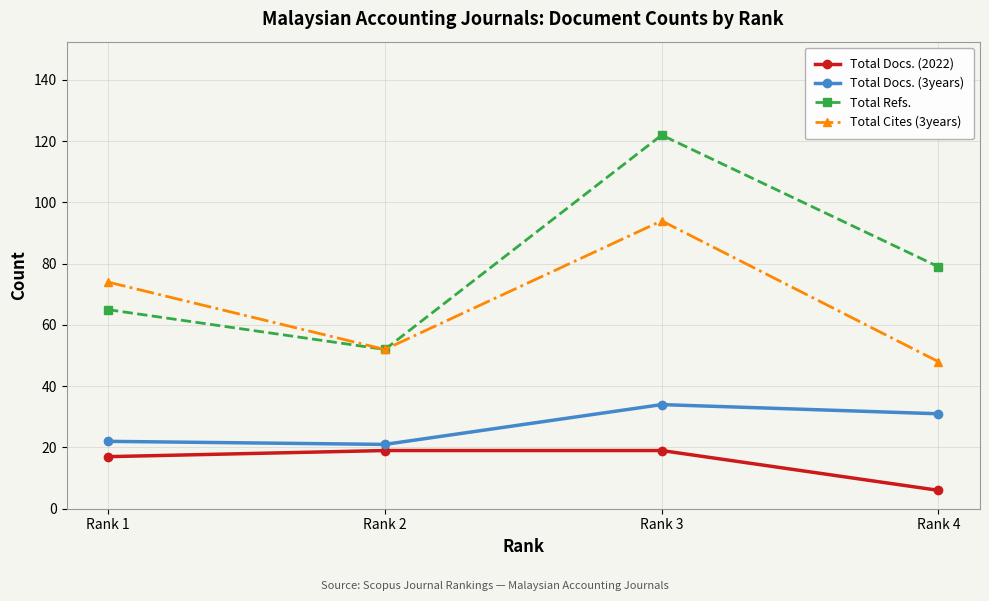

In Total Cites (3years), how many points are lower than both neighbors (excluding endpoints)?

1